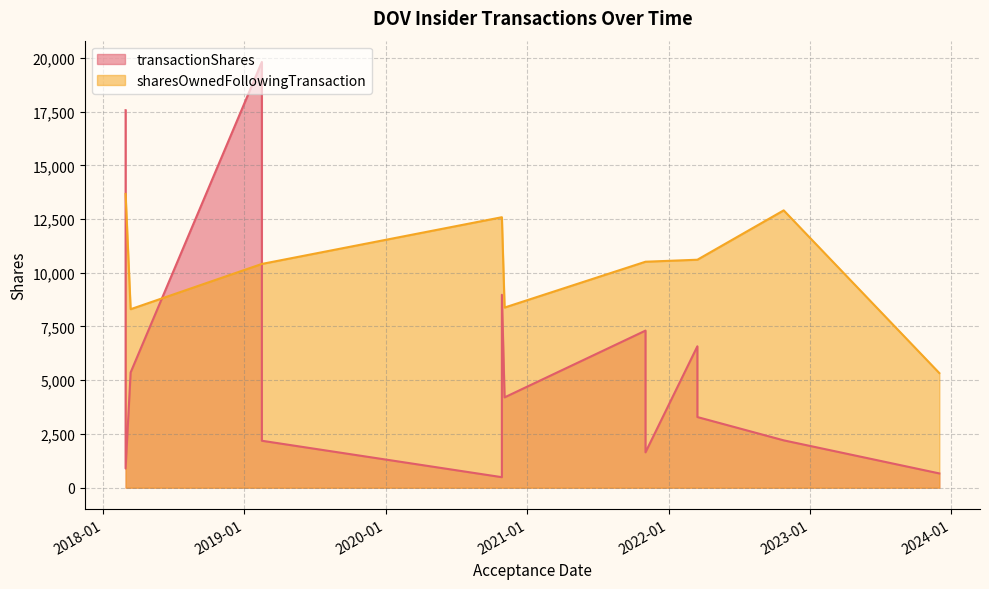

How many lines are shown in the chart?

2